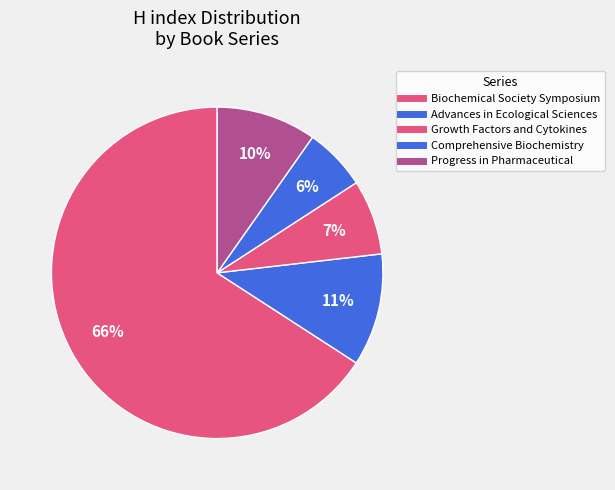

To the nearest percent, what is the combined percentage of Biochemical Society Symposium and Progress in Pharmaceutical?

76%